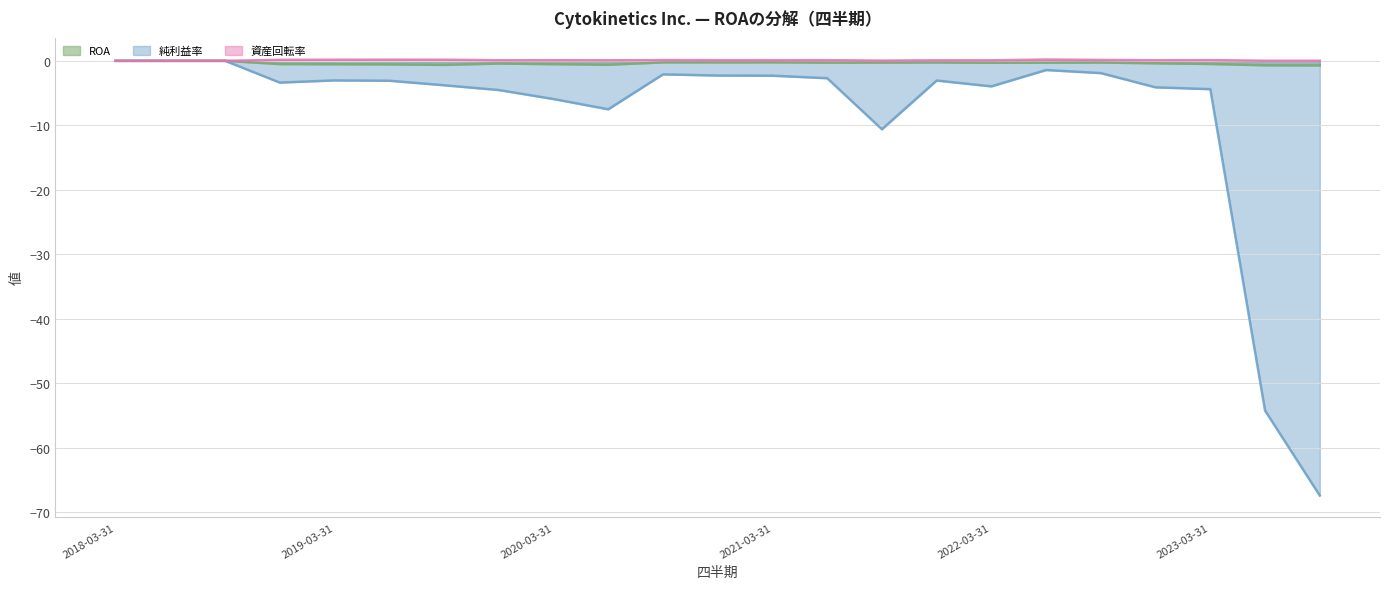

What position from the right is 2019-09-30?

17